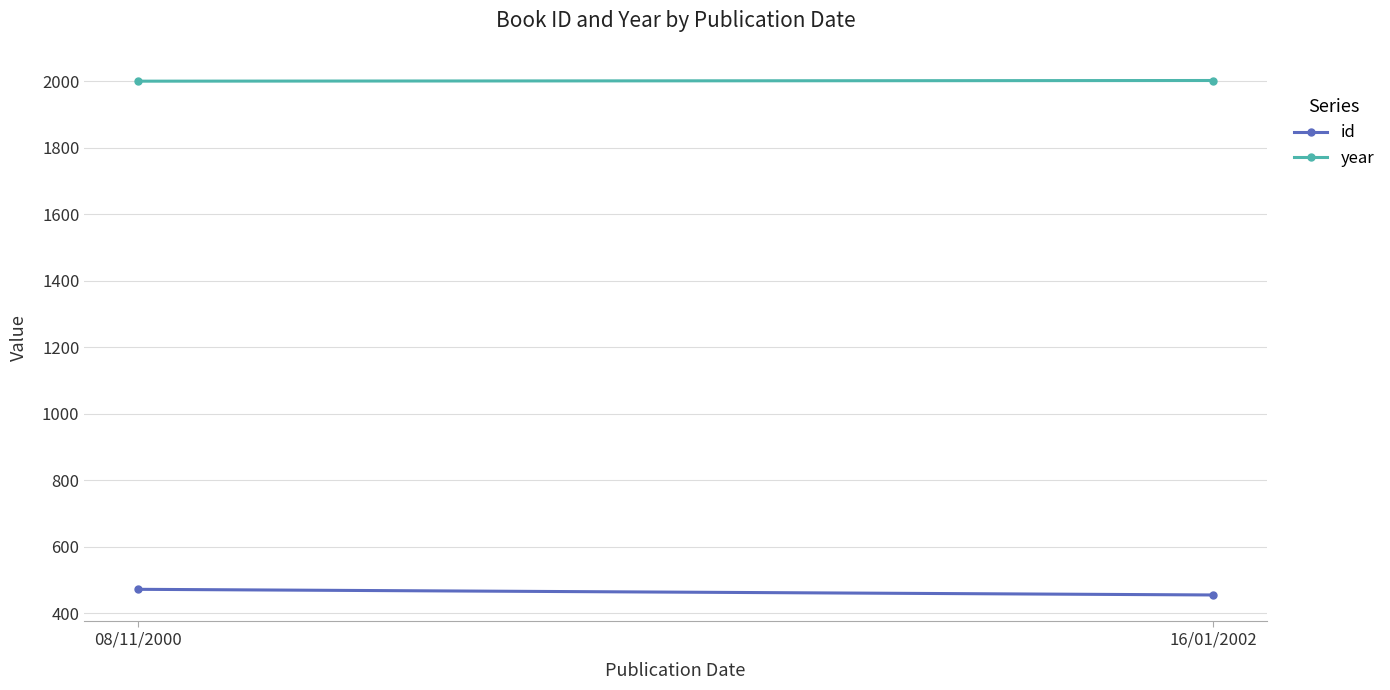

What is the difference between the highest and lowest values at 08/11/2000?

1528